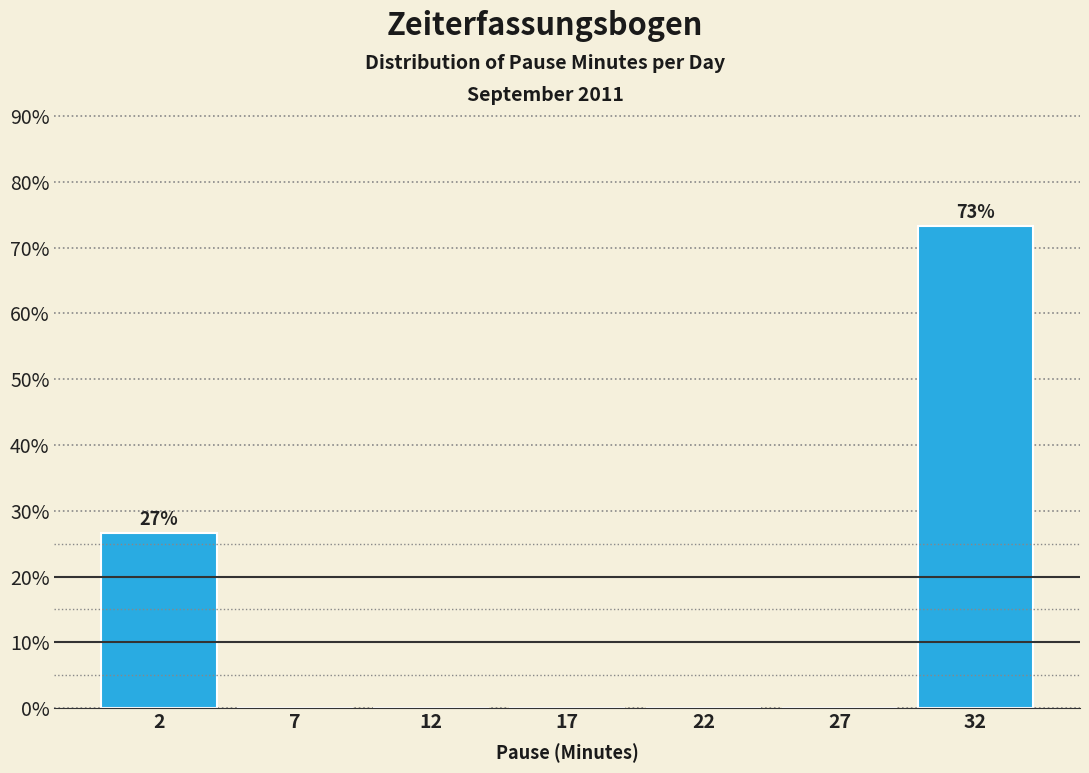

Reading right to left, what are all the values shown in this chart?

32=73.3	27=0.0	22=0.0	17=0.0	12=0.0	7=0.0	2=26.7